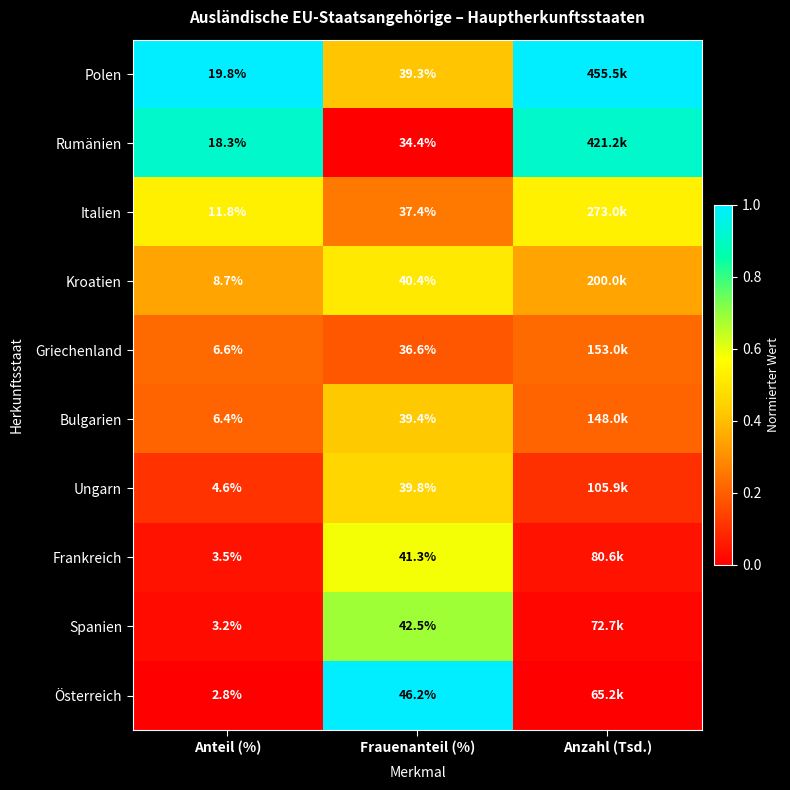

At Frauenanteil (%), list the series in order from largest to smallest.

Österreich, Spanien, Frankreich, Kroatien, Ungarn, Bulgarien, Polen, Italien, Griechenland, Rumänien